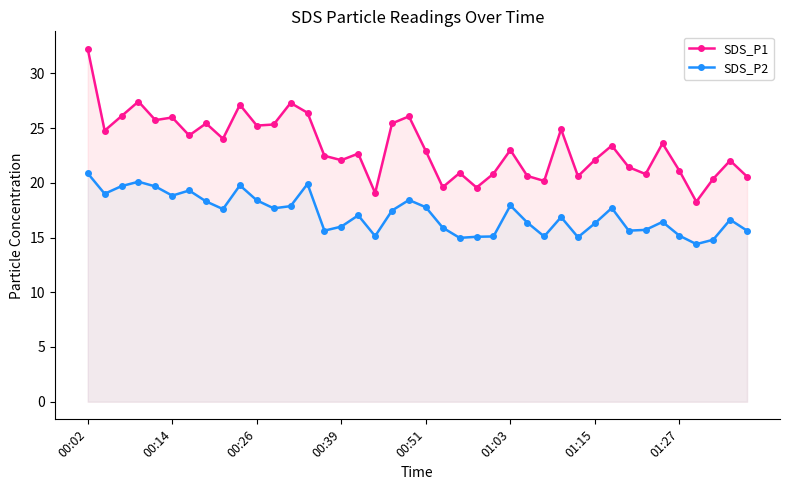

Which series has the widest spread of values?

SDS_P1